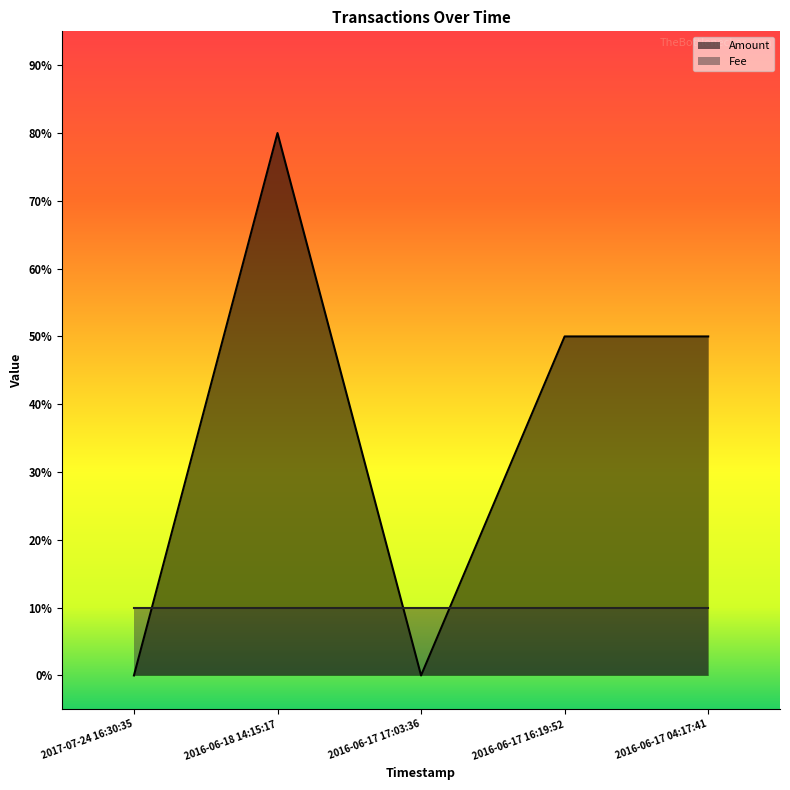

How many categories are shown in the chart?

5